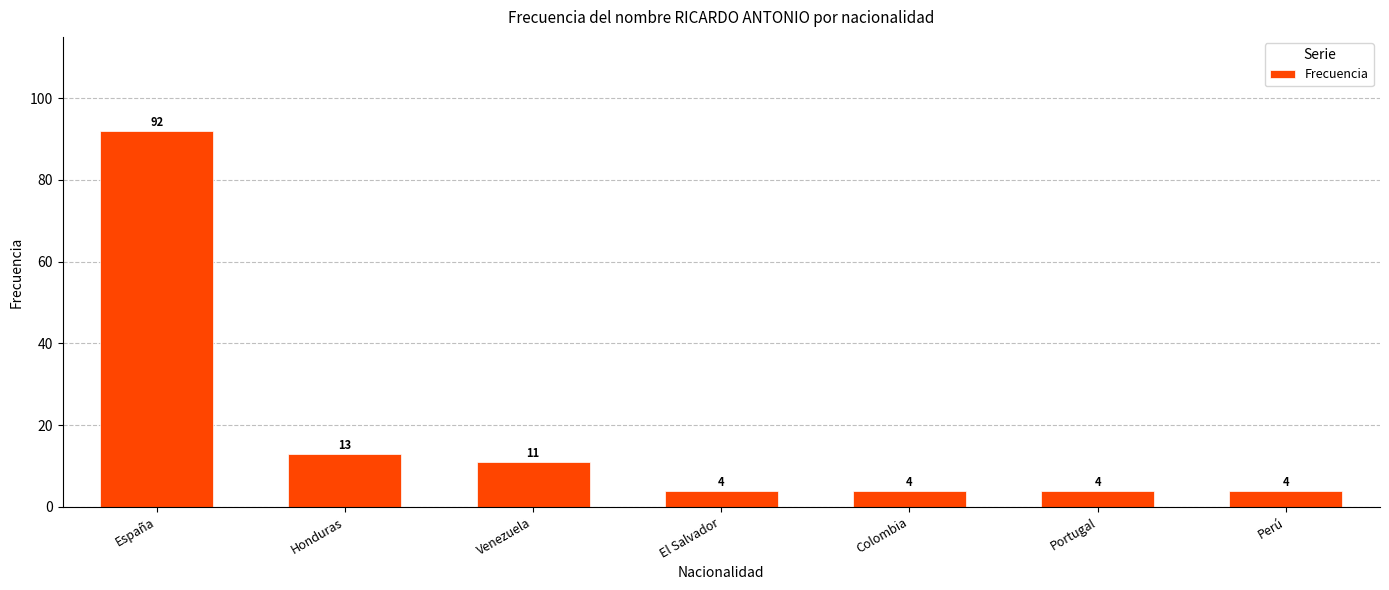

Which category has the highest value across all series?

España